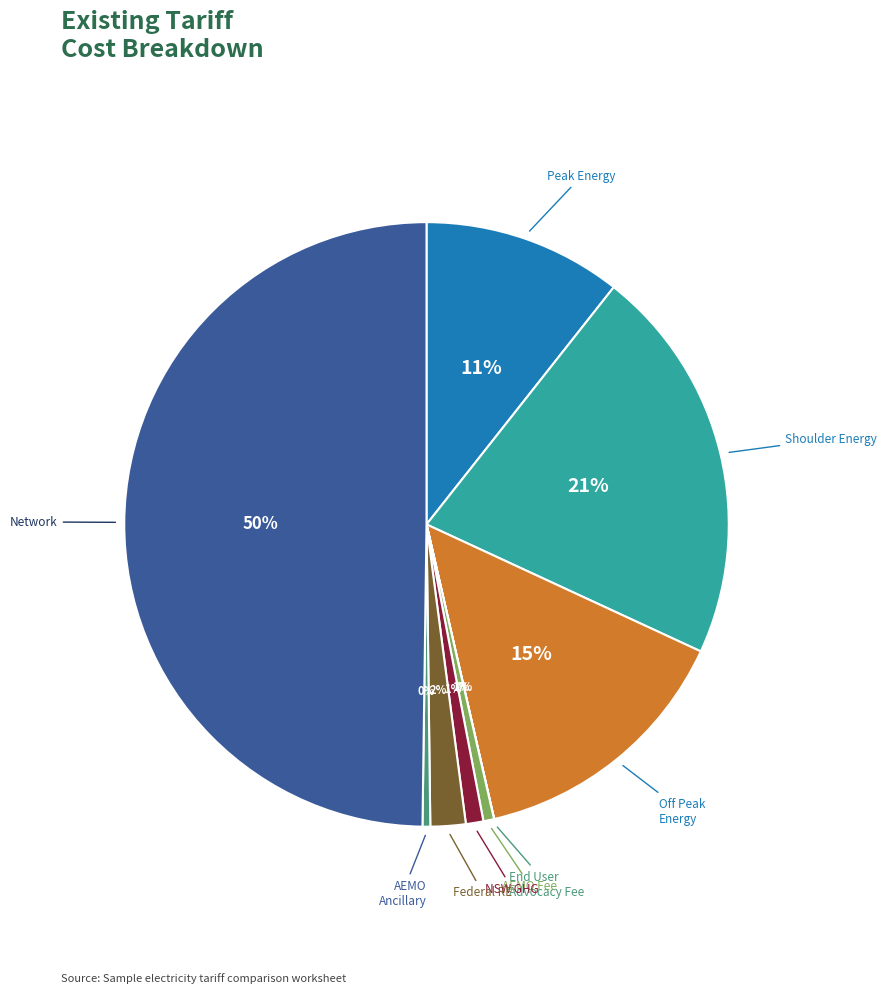

To the nearest percent, what is the difference between the largest and smallest slice percentages?

50%